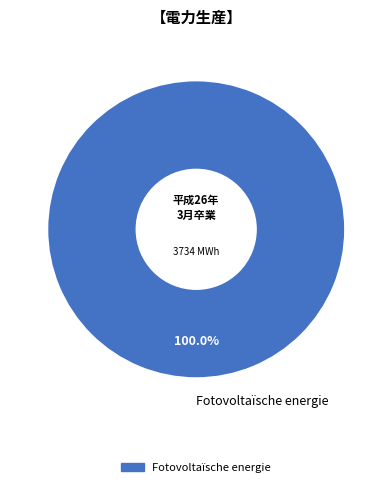

Rank the categories by value from highest to lowest.

Fotovoltaïsche energie